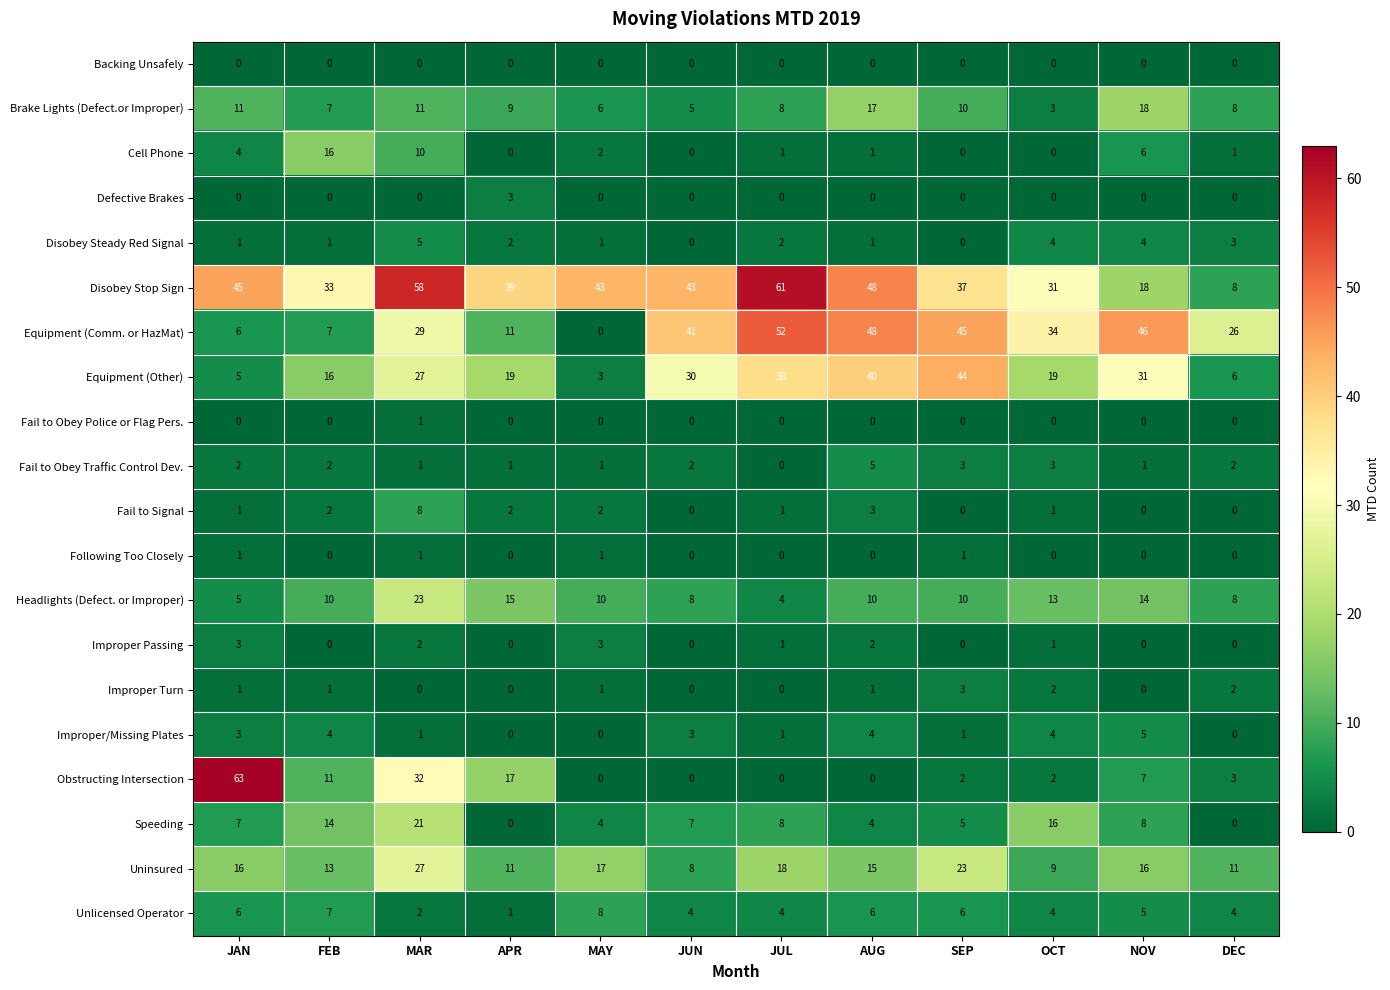

What is the sum of all Improper Turn values?

11